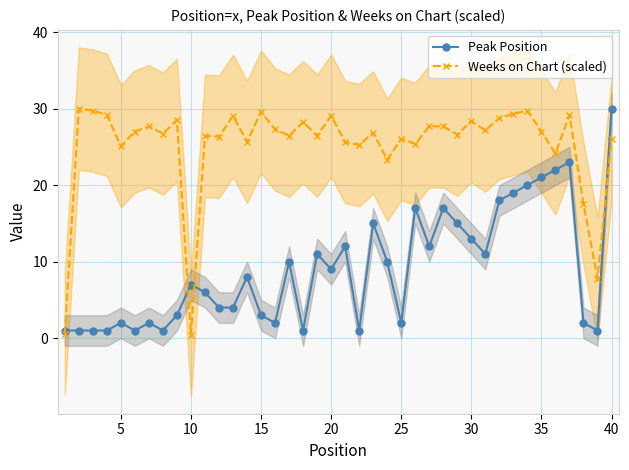

True or false: Weeks on Chart (scaled) has a value of 29.0 at 20.

True